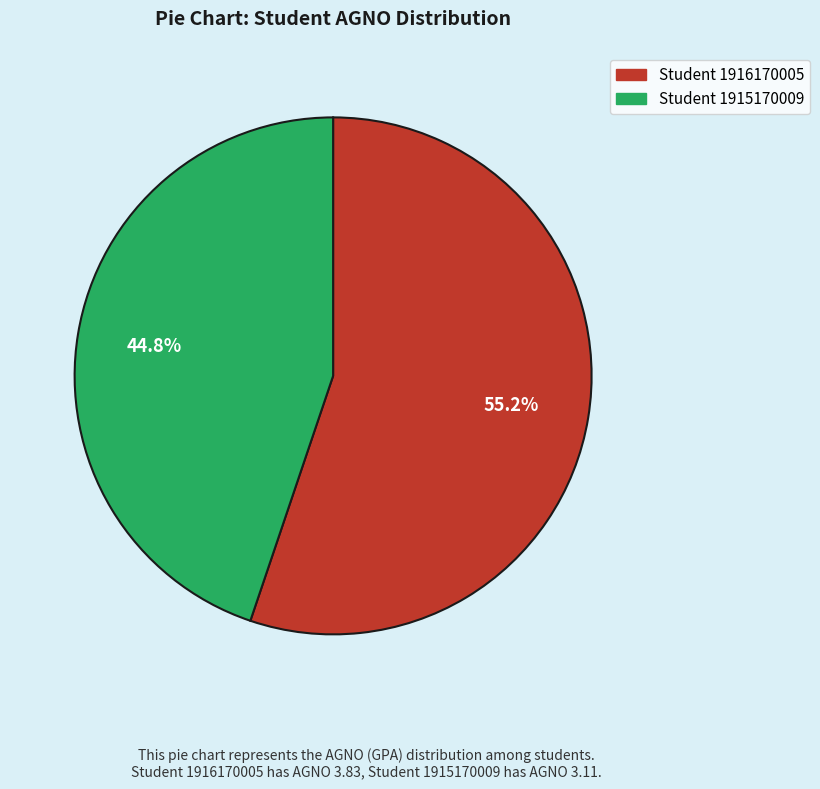

Which has a higher value, Student 1915170009 or Student 1916170005?

Student 1916170005